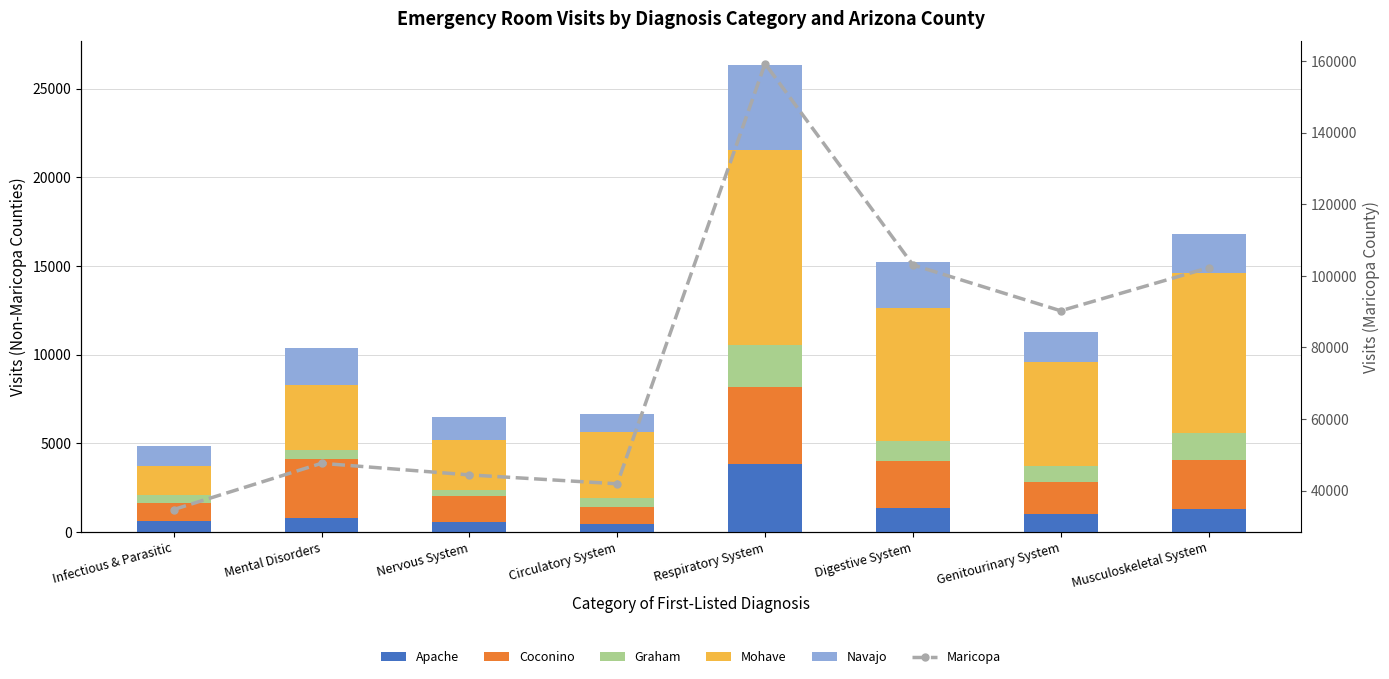

What is the label of the 4th bar from the right?

Respiratory System